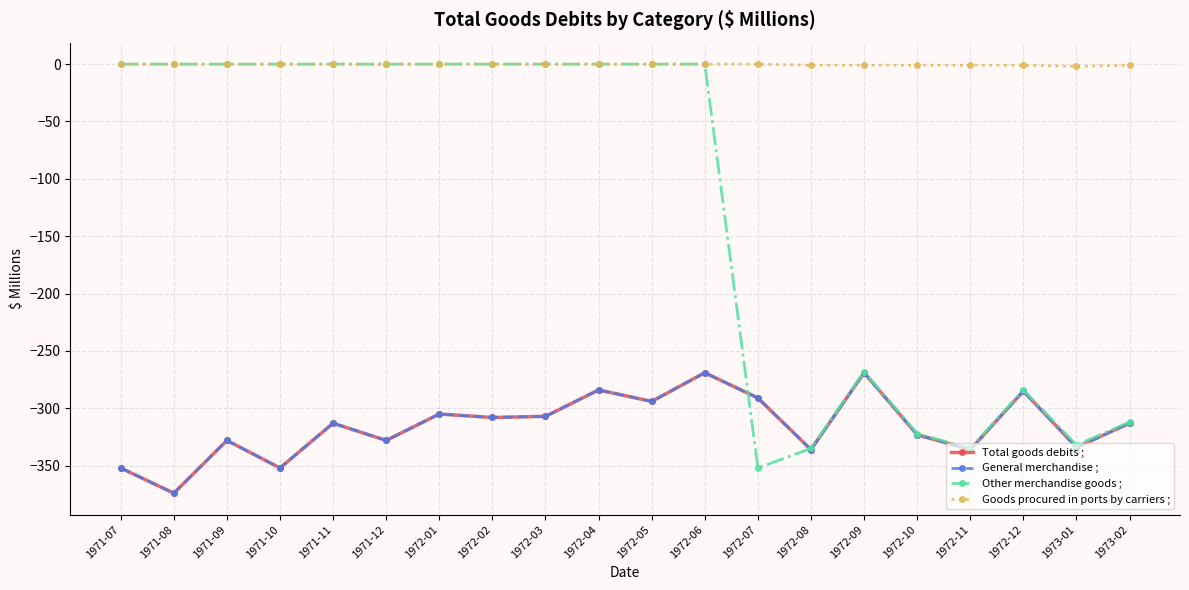

Which category has the highest value across all series?

1971-07